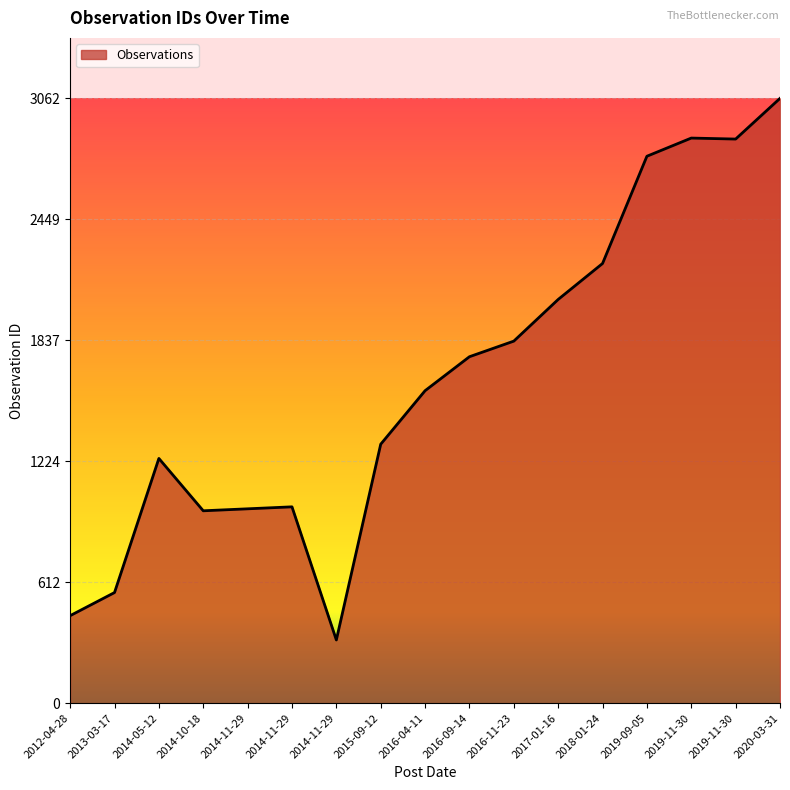

How many lines are shown in the chart?

1